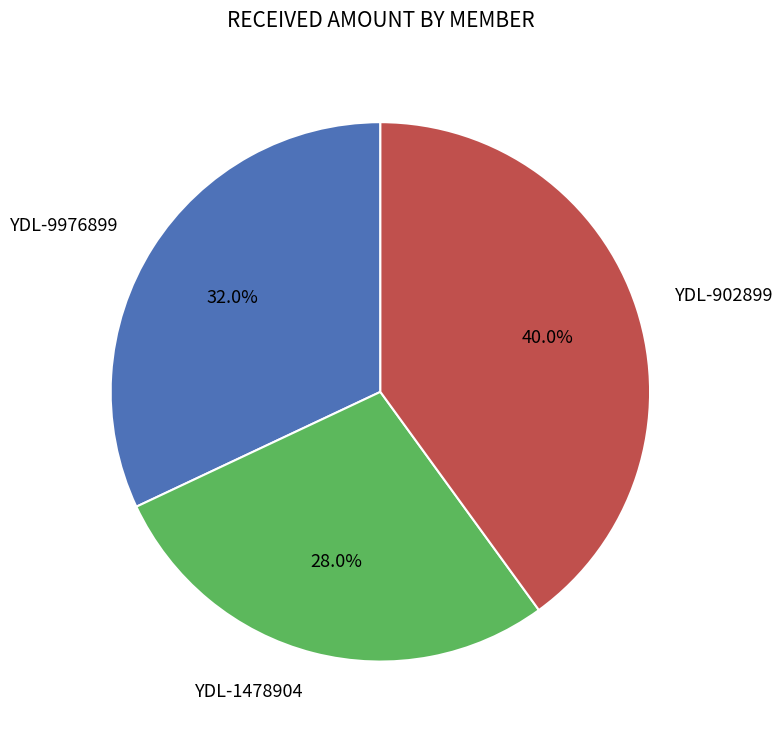

Is there any slice that represents more than half of the pie?

No